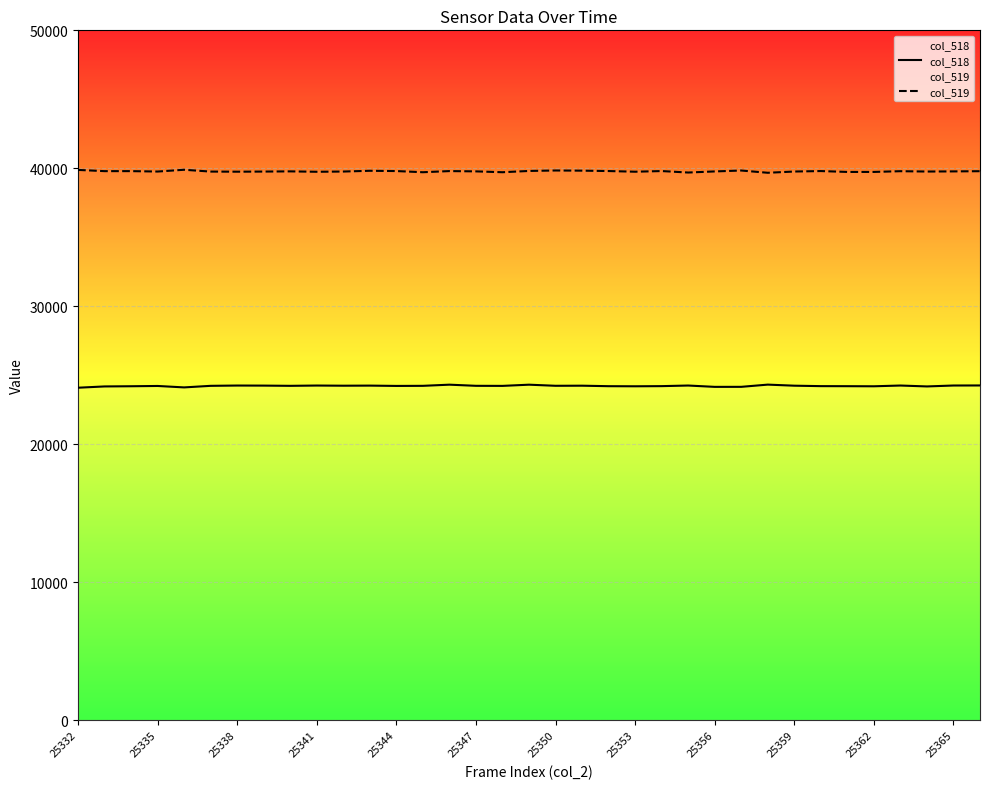

What is the smallest value displayed?

24096